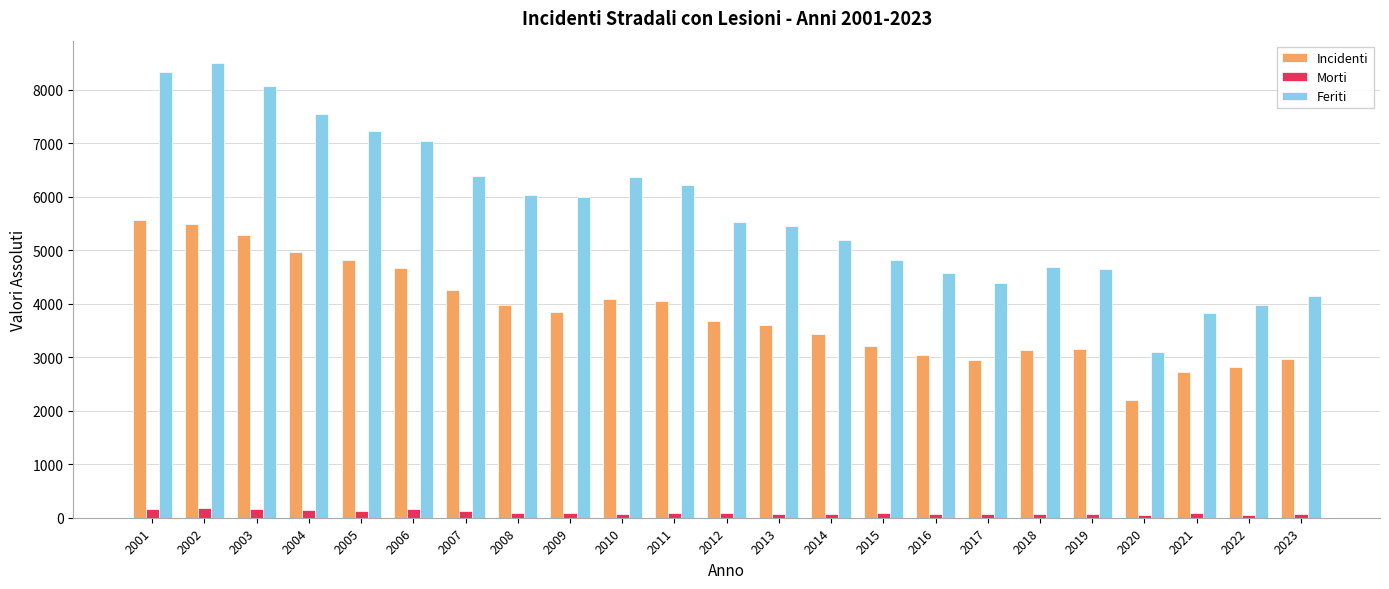

True or false: Feriti has a value of 5989 at 2009.

True